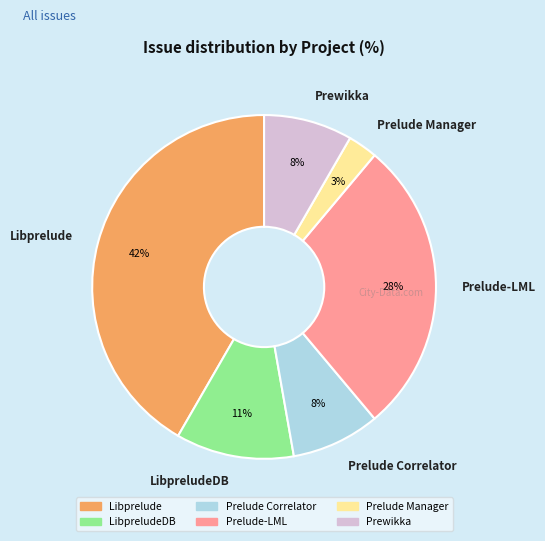

Which slice is the smallest?

Prelude Manager